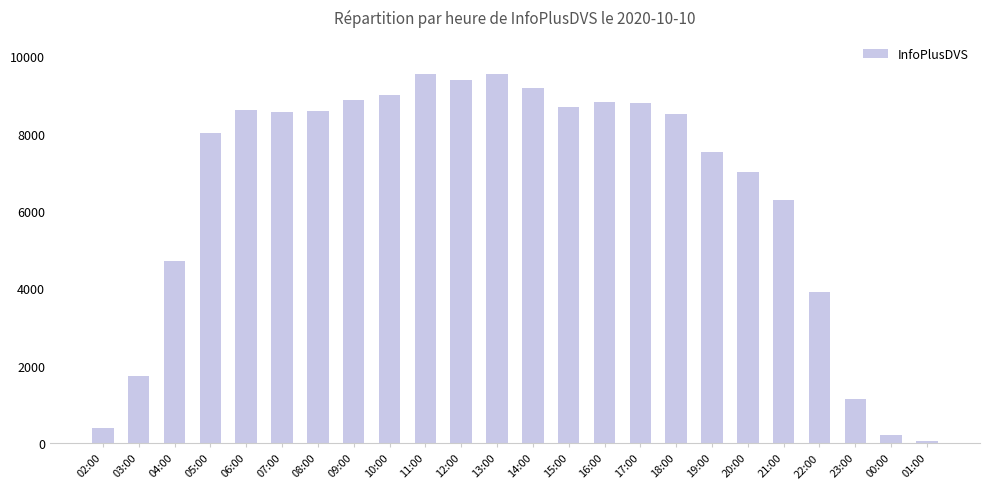

Which has a higher value, 10:00 or 19:00?

10:00